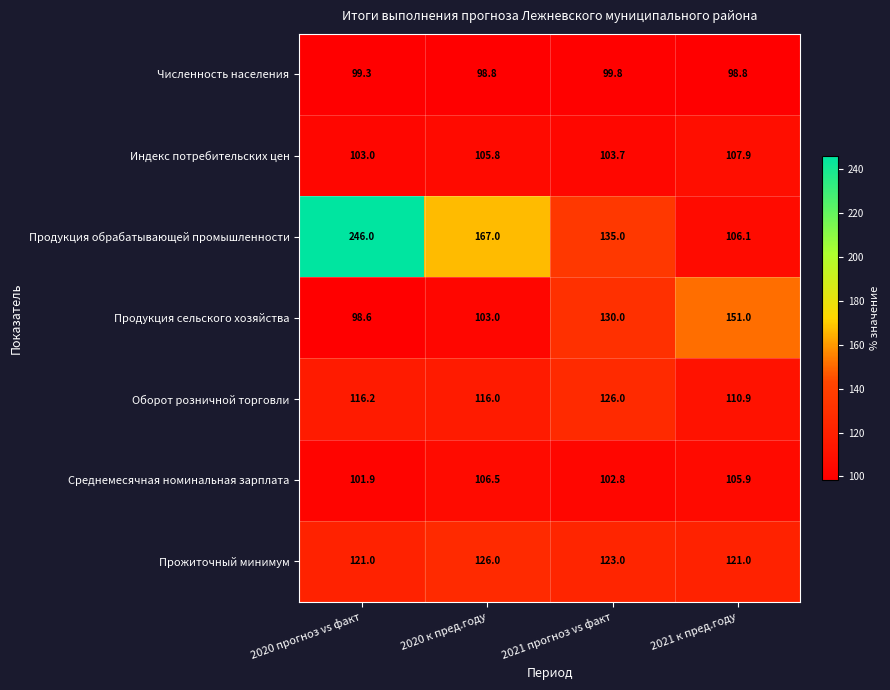

Is it true that Численность населения equals 38.8 at 2021 прогноз vs факт?

False